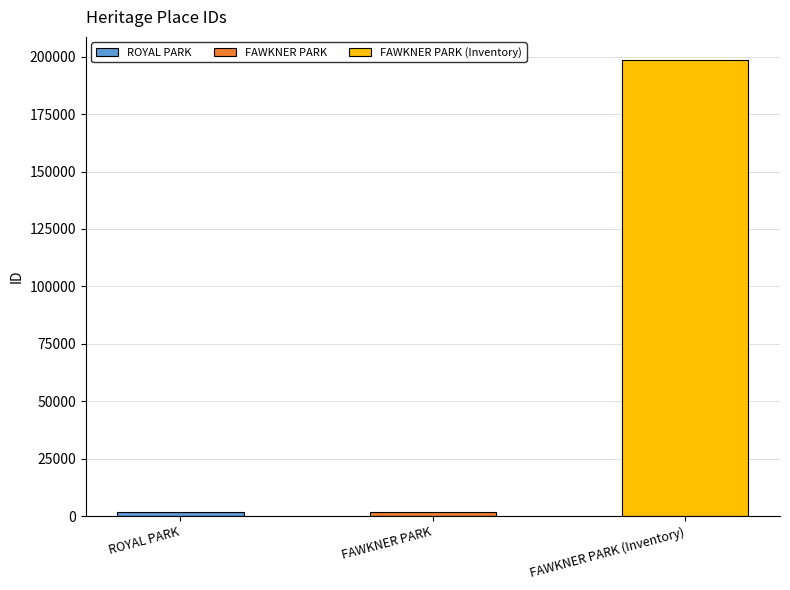

The value at ROYAL PARK is 3475. True or false?

False